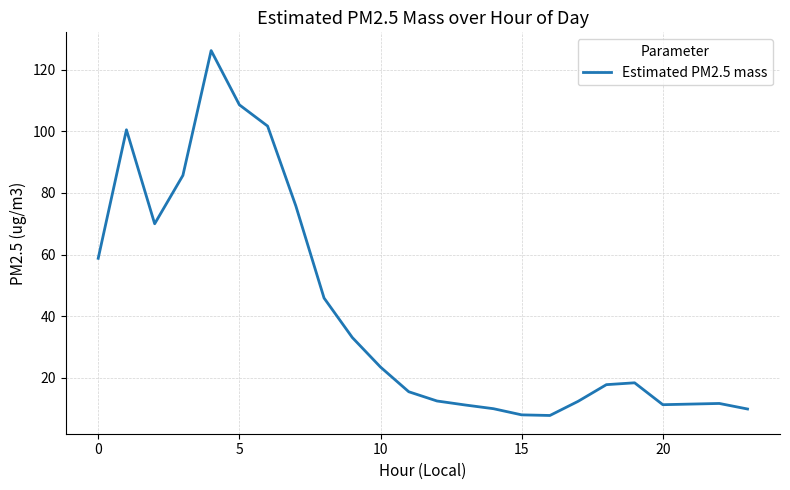

What is the minimum value shown in the chart?

7.8